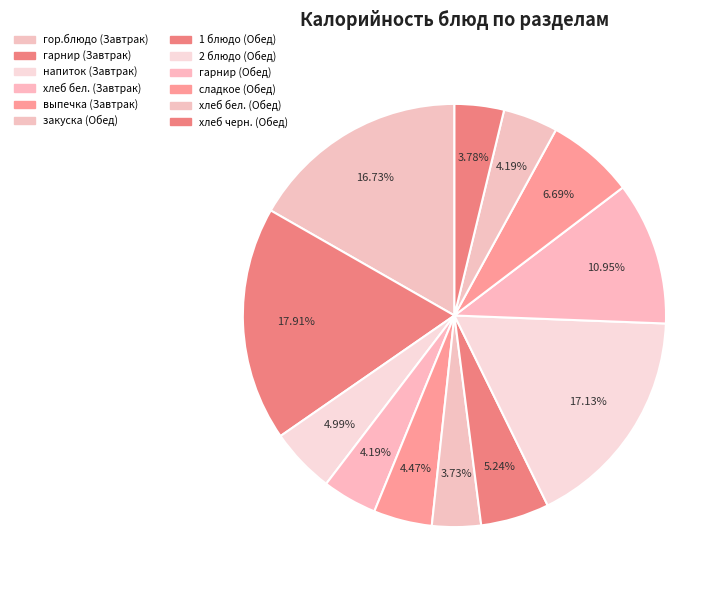

Is there any slice that represents more than half of the pie?

No